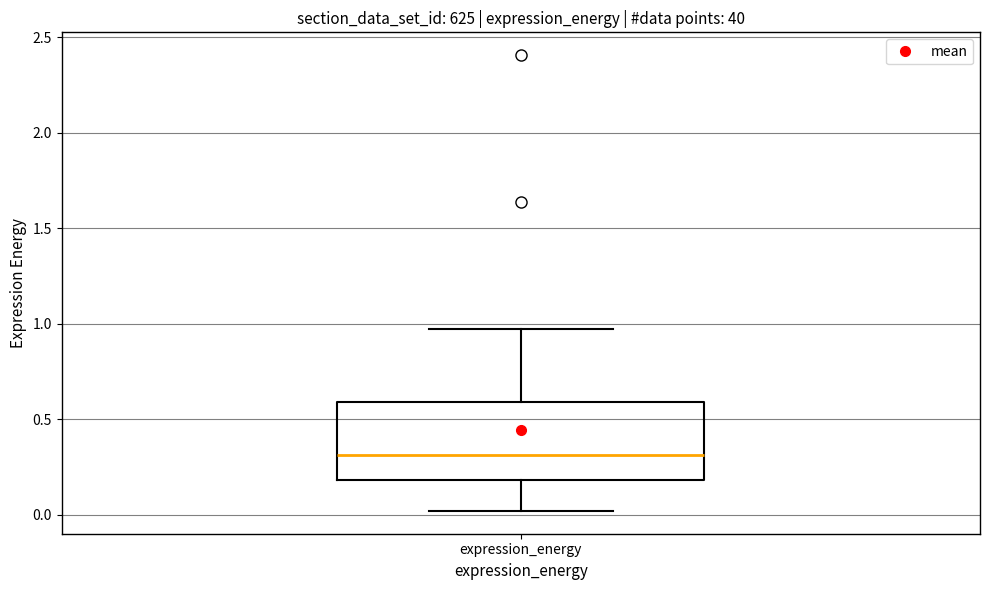

Where does the lower whisker of the box for expression_energy end on the y-axis? The values are not printed on the chart, so give them approximately, as read against the axis.

0.00